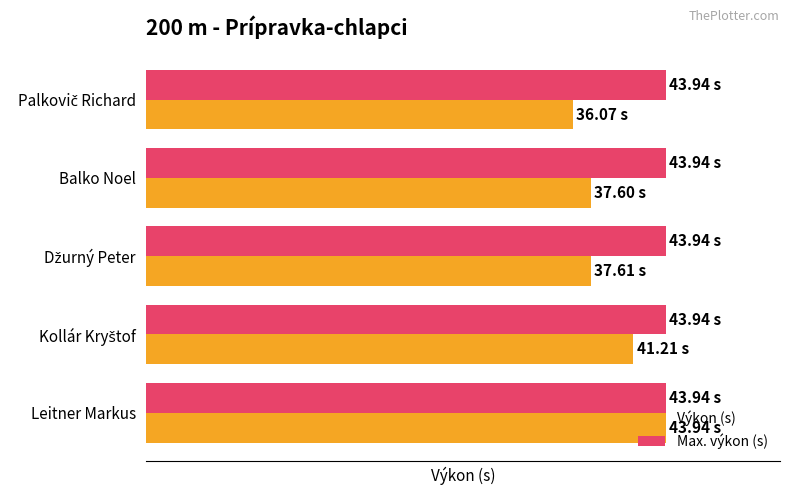

What are all the series names shown in the legend?

Výkon (s), Max. výkon (s)